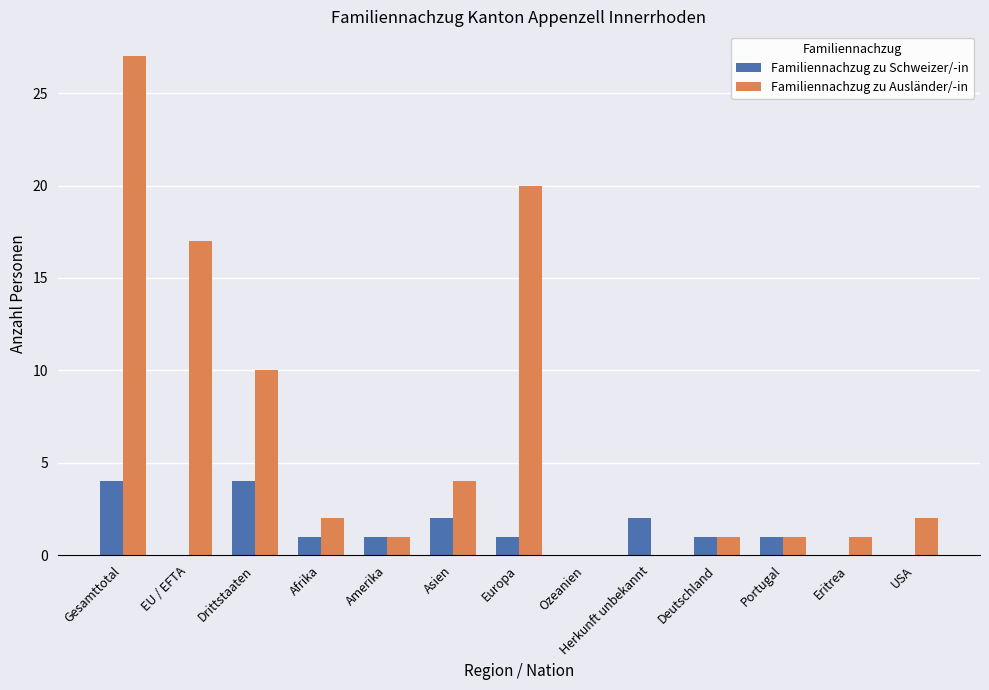

How many groups of bars are there?

13